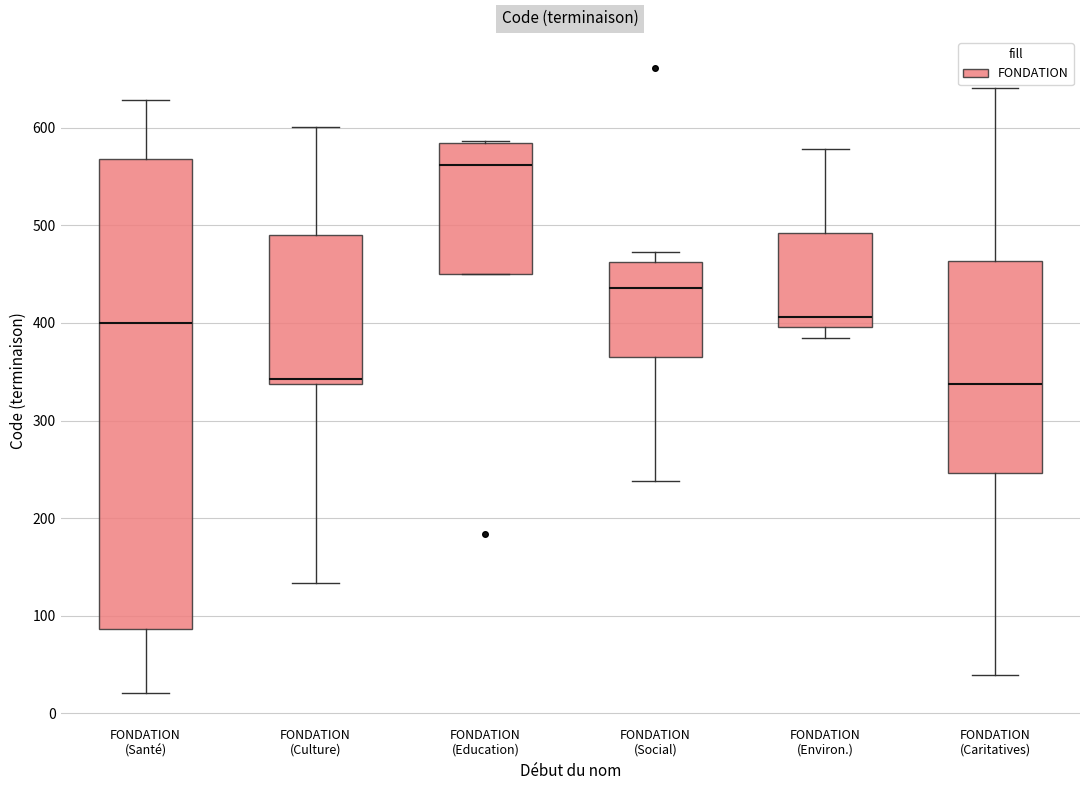

Where does the upper whisker of the box for FONDATION (Social) end on the y-axis? The values are not printed on the chart, so give them approximately, as read against the axis.

470